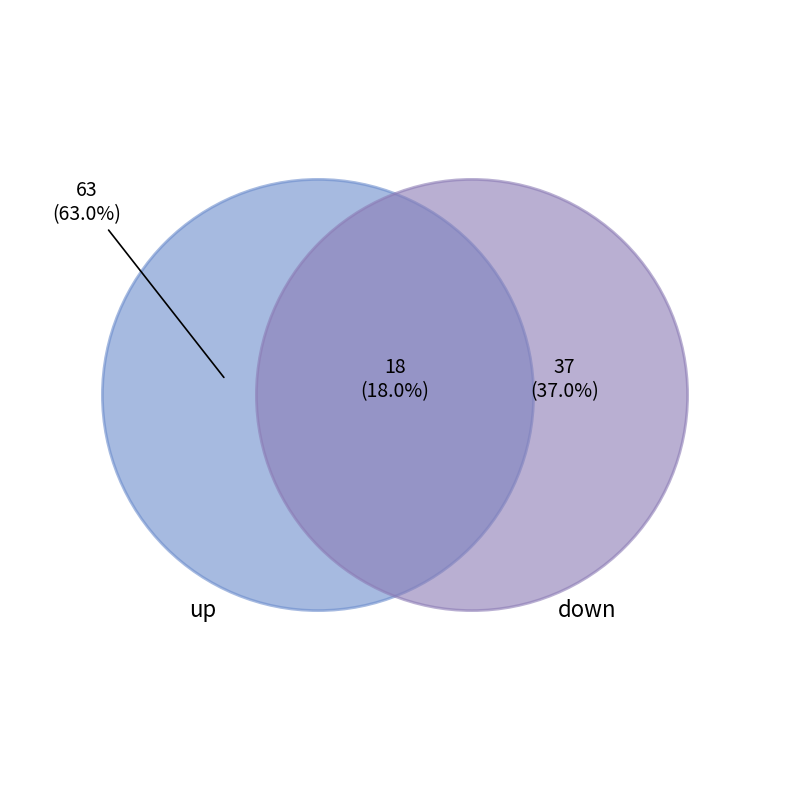

Is there a majority slice in this chart?

Yes